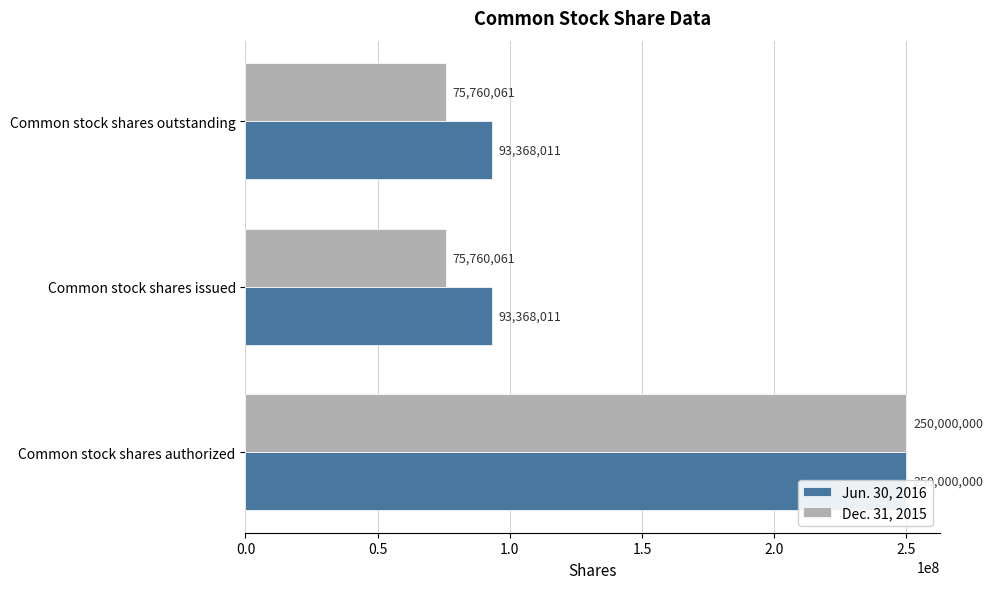

What is the smallest value displayed?

75760061